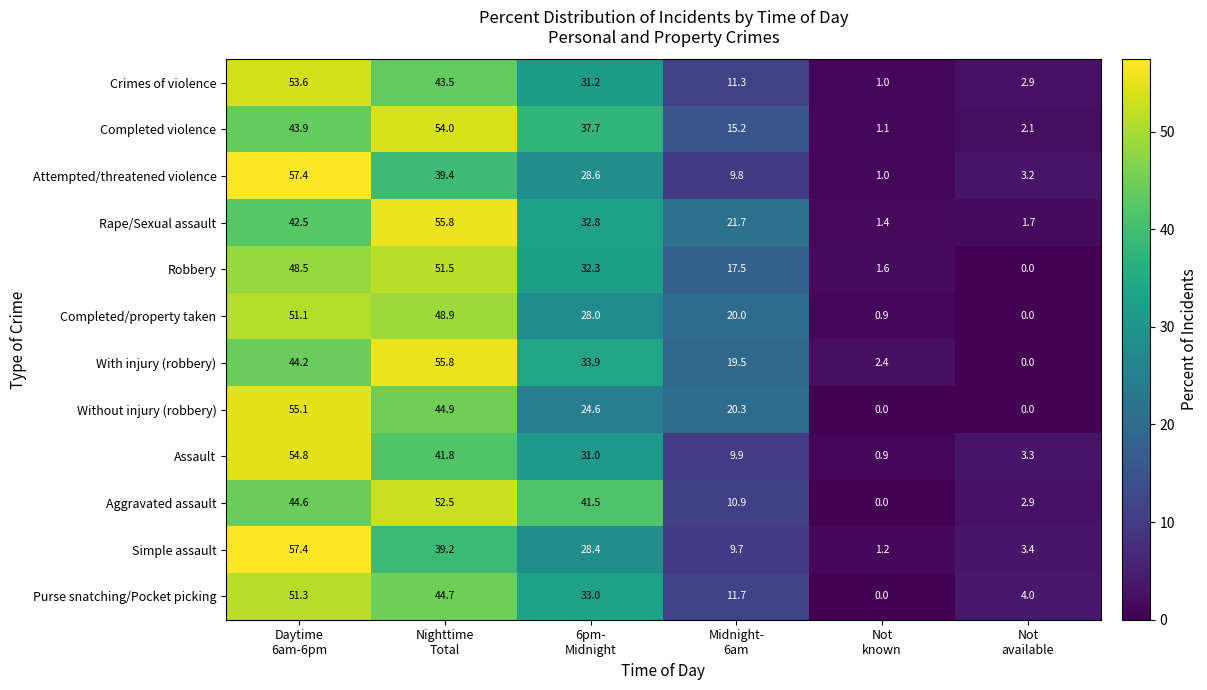

At how many categories does at least one series exceed 2?

6